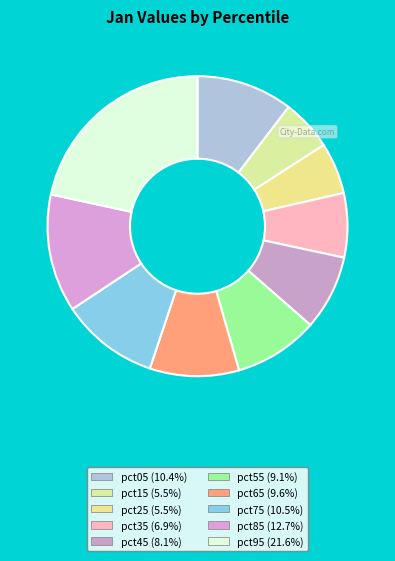

Does pct75 represent more than half of the total?

No